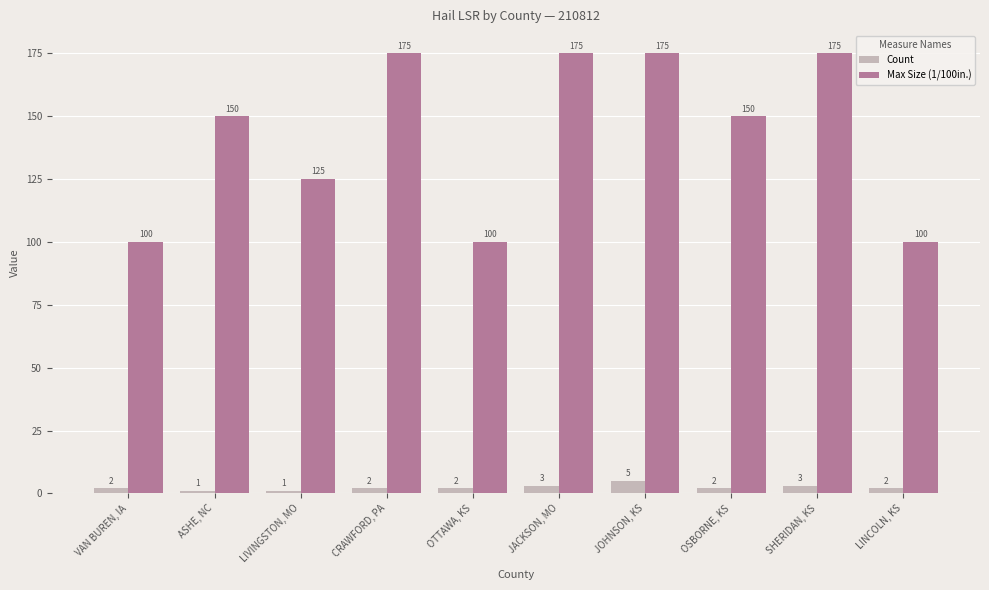

Rank the series at VAN BUREN, IA from highest to lowest value.

Max Size (1/100in.), Count